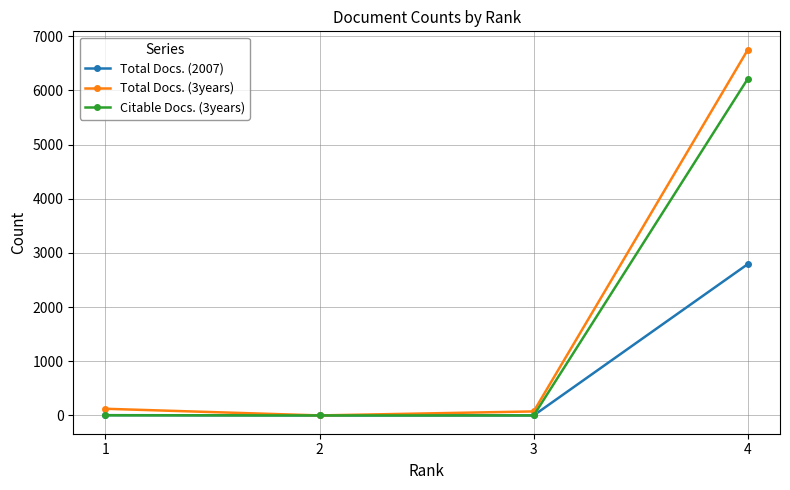

What is the sum of all Citable Docs. (3years) values?

6221